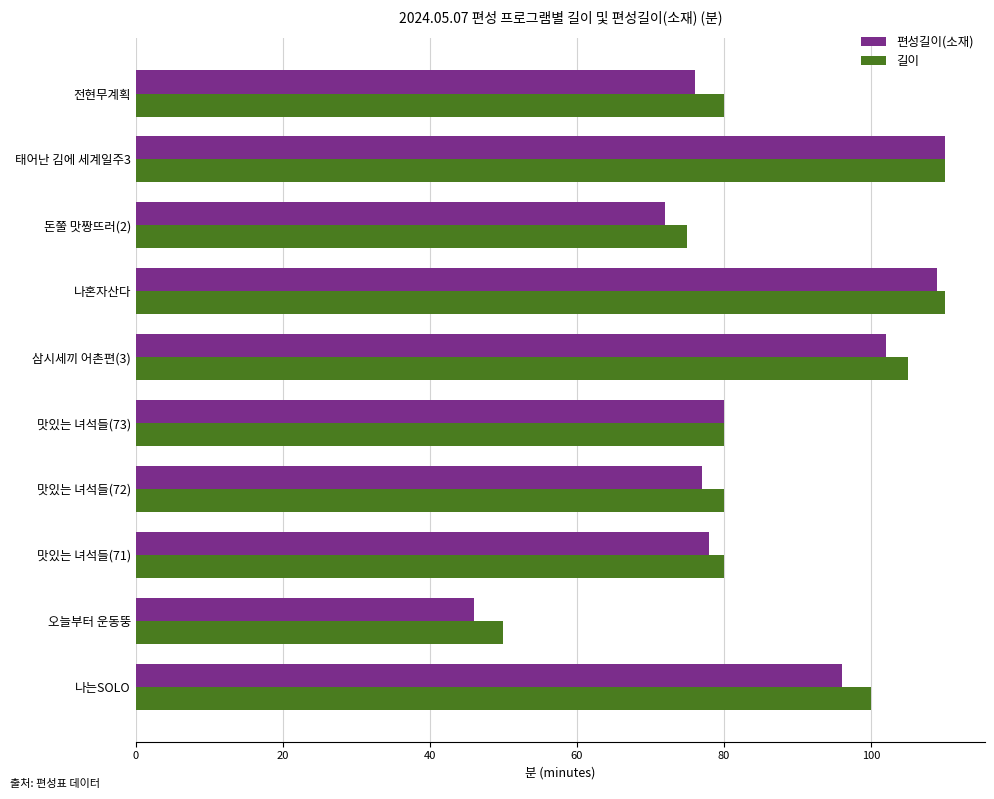

What is the lowest value of the 편성길이(소재) series?

46